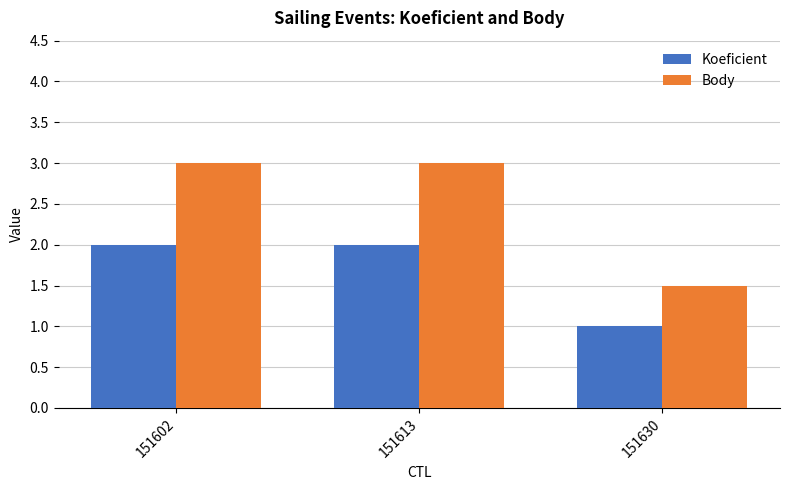

How many groups of bars are there?

3